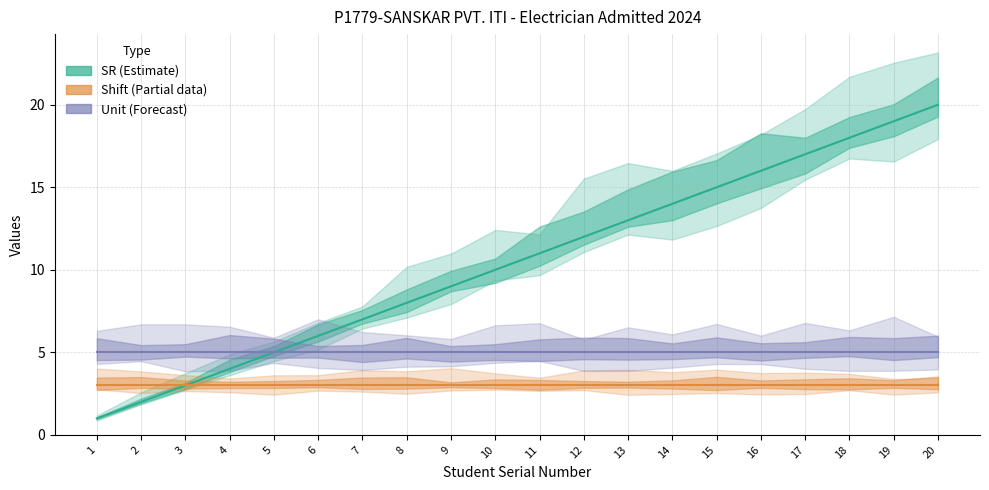

Is it true that Unit (Forecast) equals 5 at 13?

True